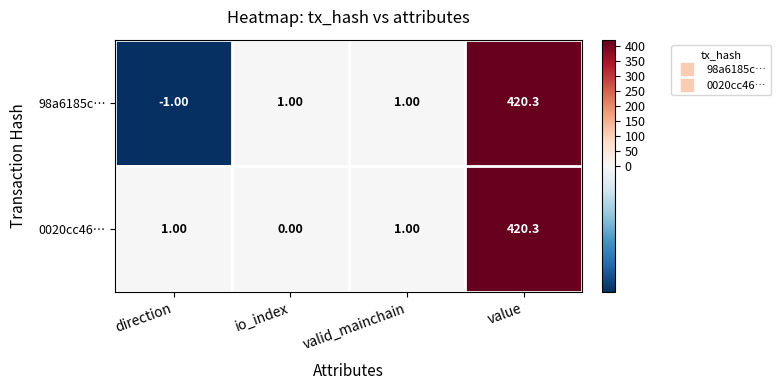

What is the difference between the maximum and minimum values in the 0020cc46… series?

420.3